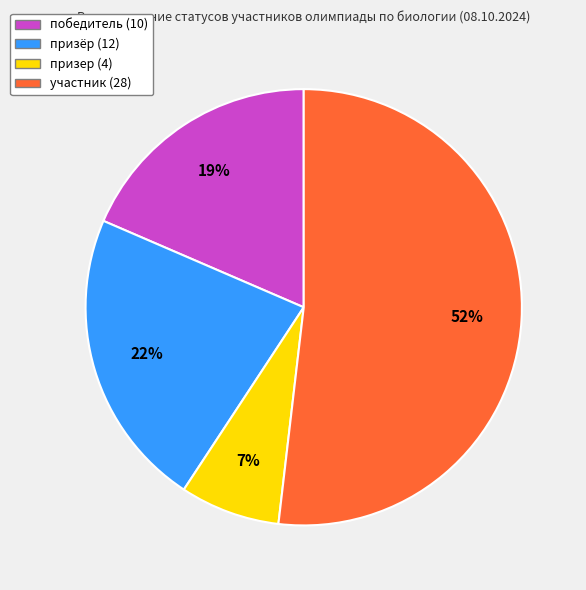

To the nearest percent, what is the combined percentage of призёр and участник?

74%